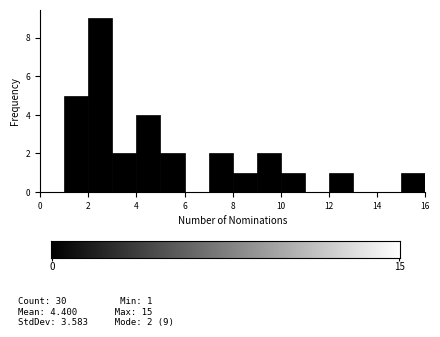

Which range on the x-axis has the tallest bar?

2 to 3